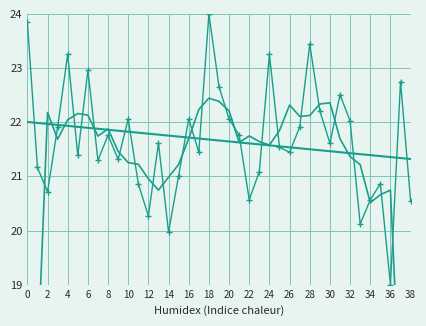

What is the difference between the second highest and second lowest values in the pageCount_smooth series?

9.2